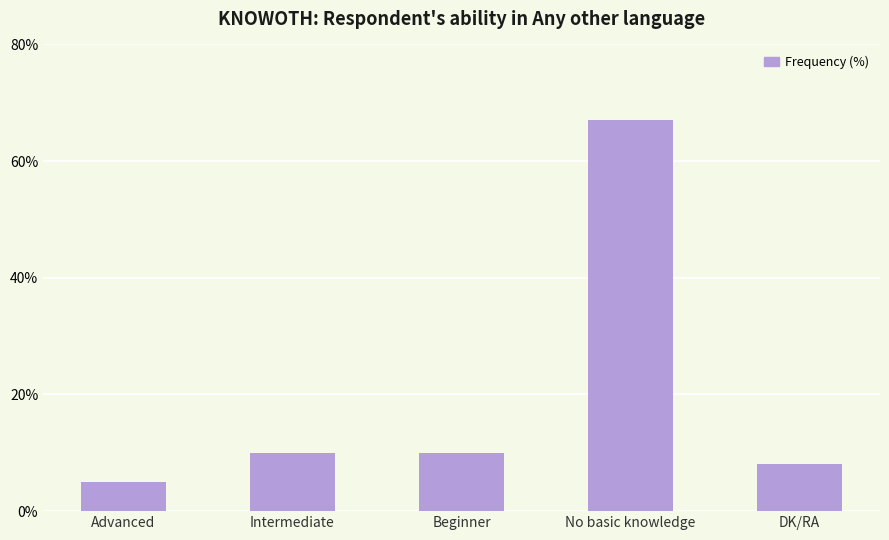

Reading left to right, transcribe all the data shown in this chart.

Advanced=5	Intermediate=10	Beginner=10	No basic knowledge=67	DK/RA=8